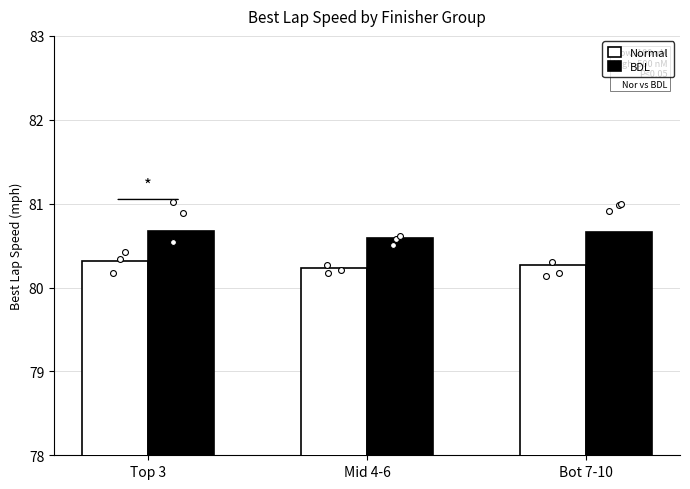

Which series contains the lowest Y value?

Normal